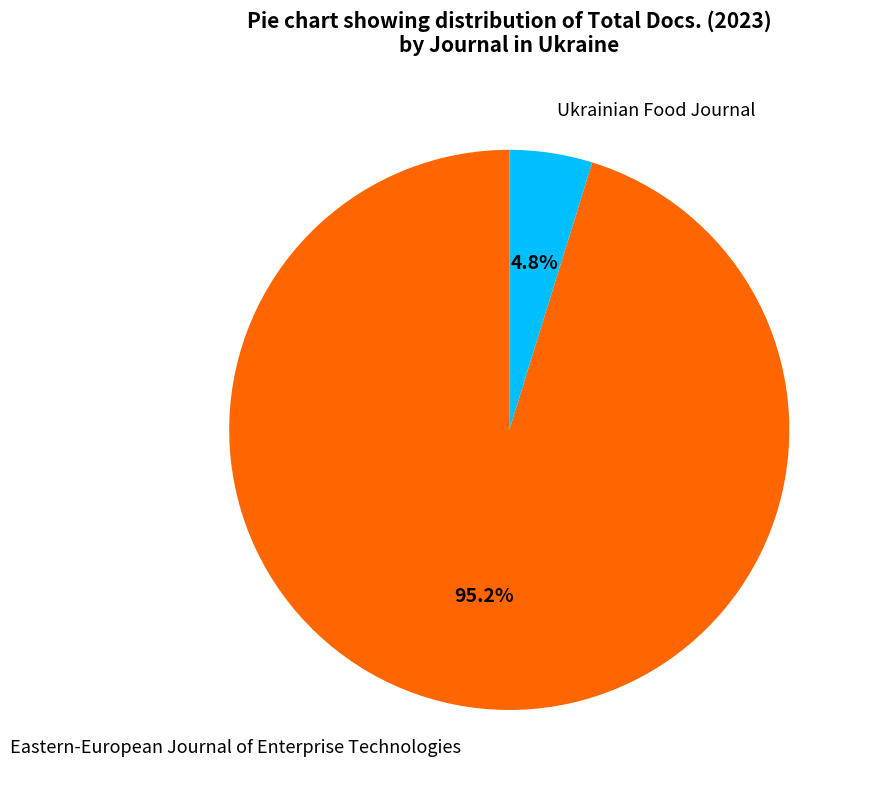

Is there a majority slice in this chart?

Yes